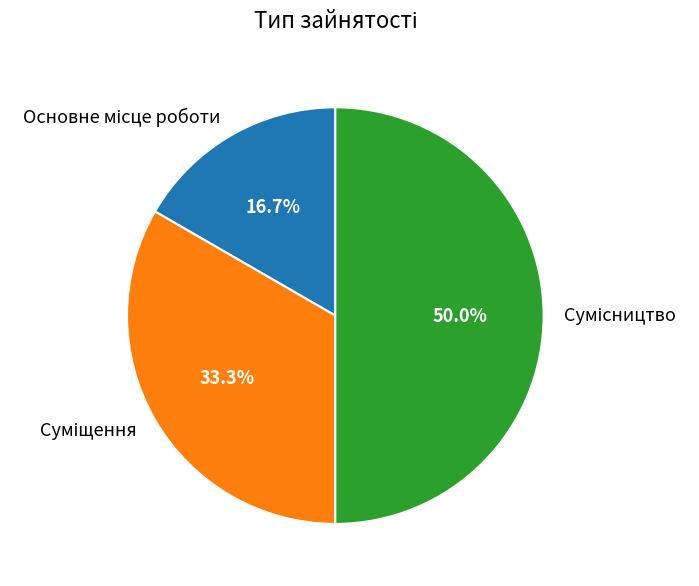

True or false: Суміщення accounts for 33% of the total.

True